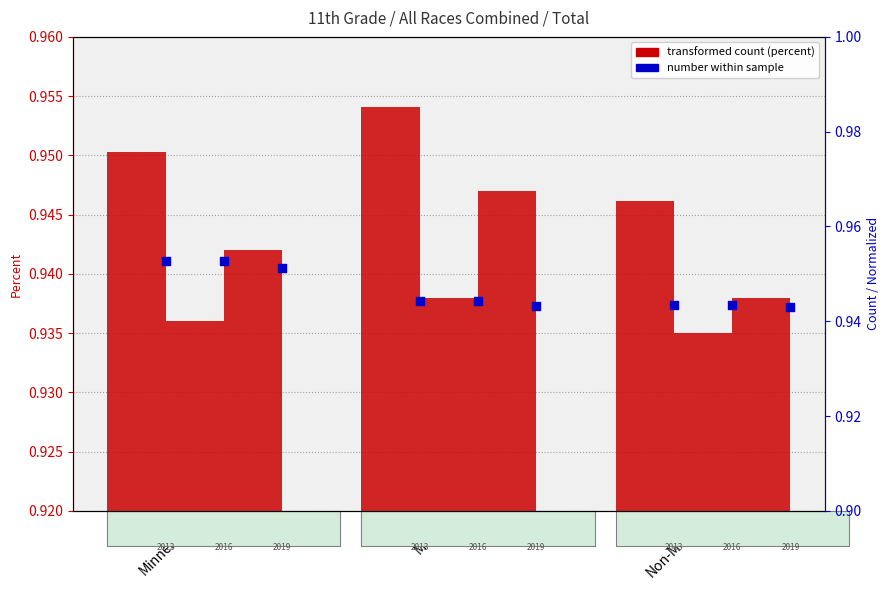

Between Minnesota and Non-Metro, which is larger?

Minnesota